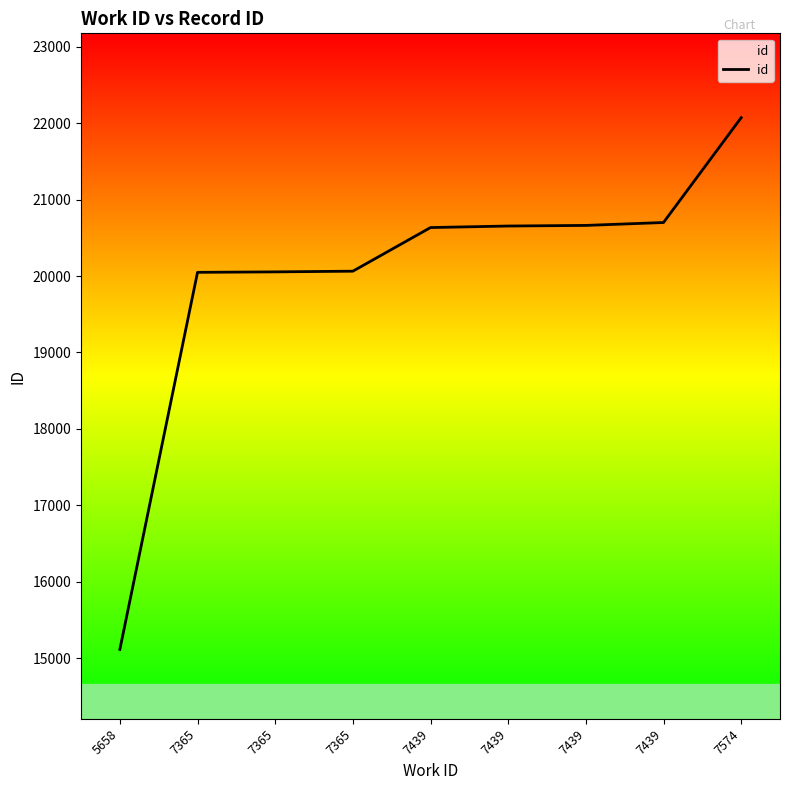

What is the ratio of the value at 7574 to the value at 7365?

1.1